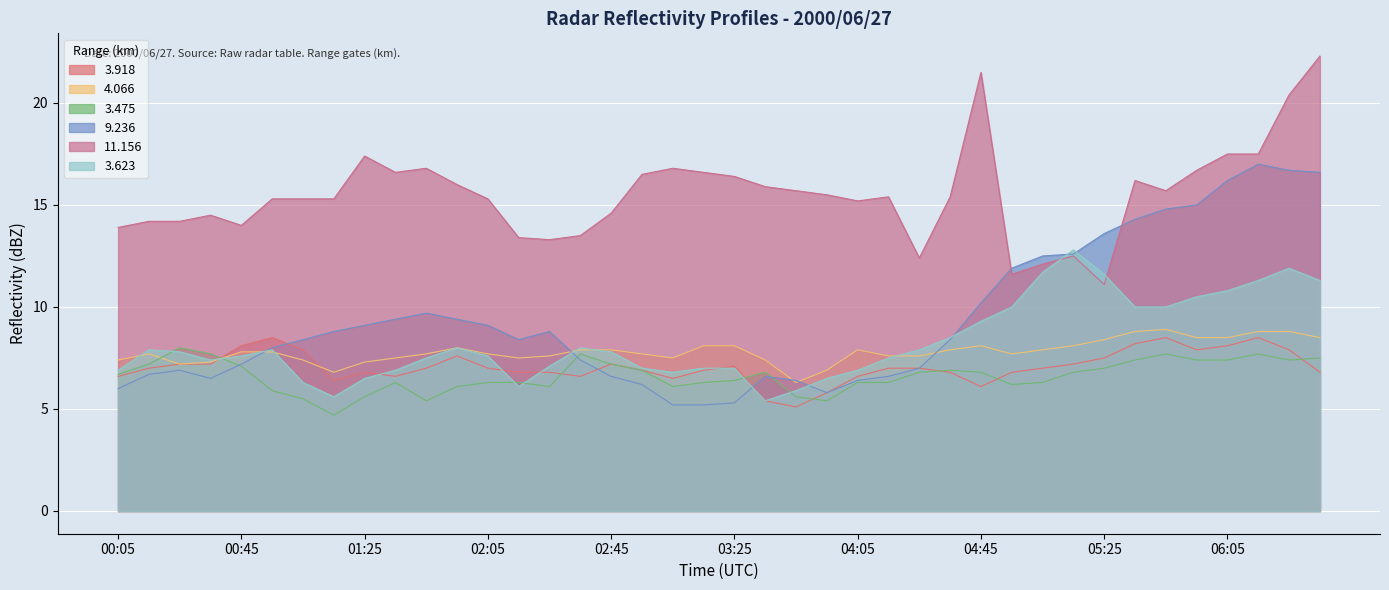

At which category does 3.623 reach its first local valley?

00:35